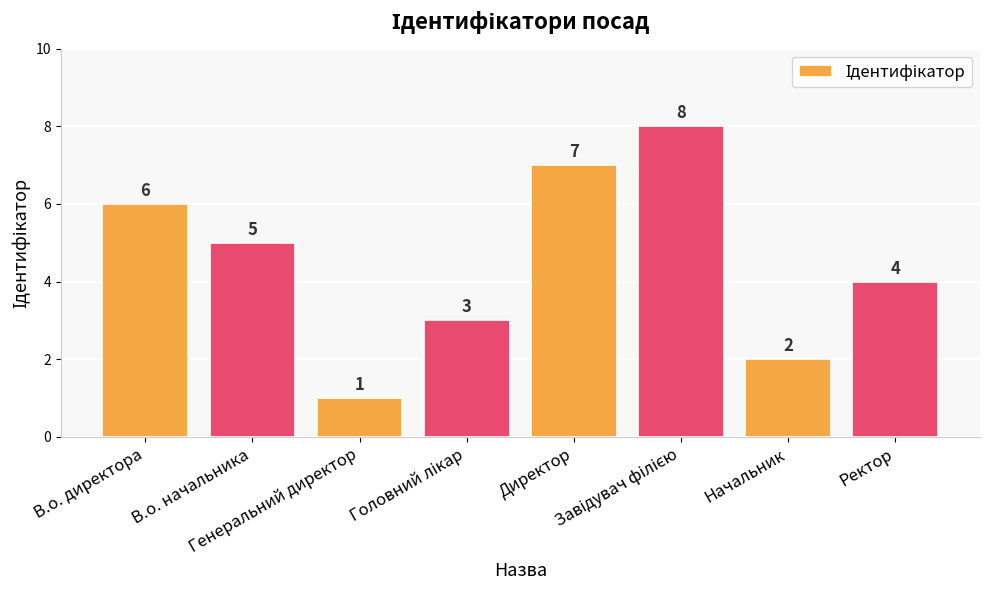

What is the label of the 2nd bar from the right?

Начальник